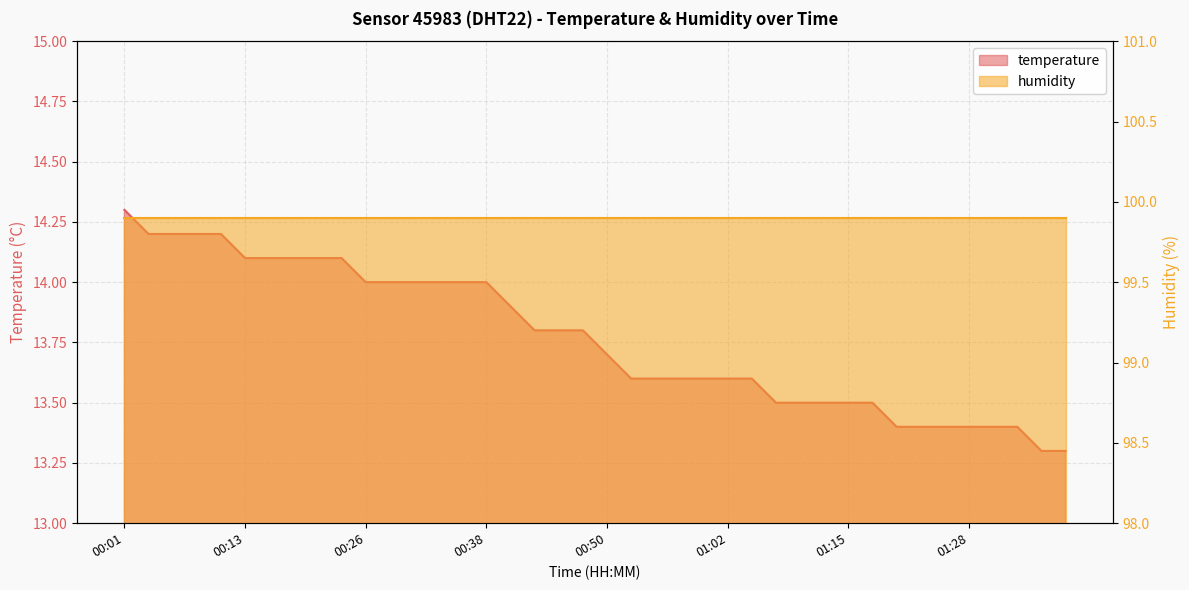

What is the label of the 24th point from the left?

00:57